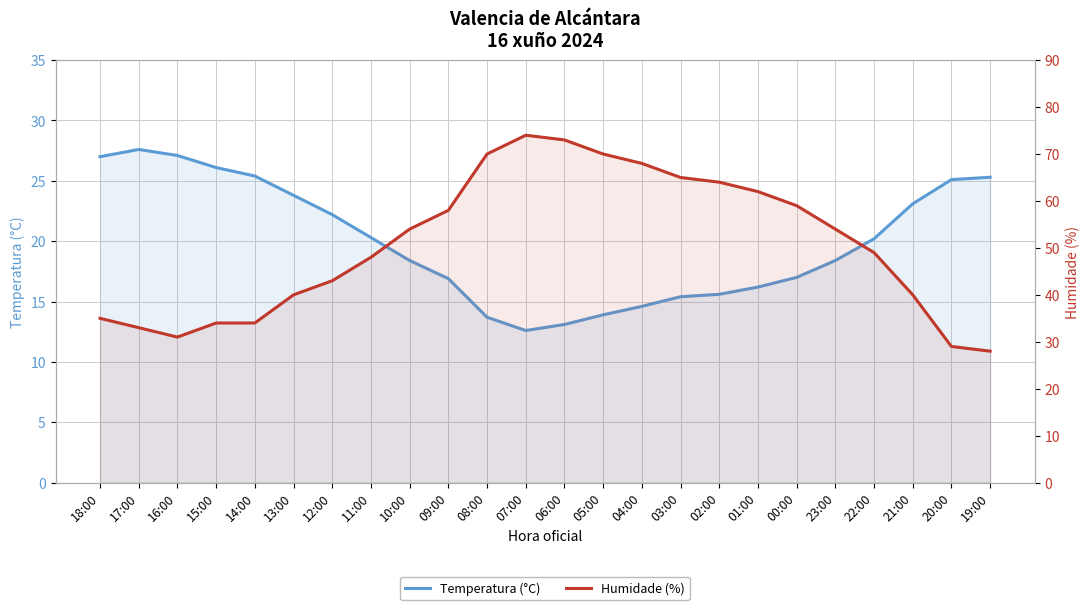

What is the total value across all series at 08:00?

83.7